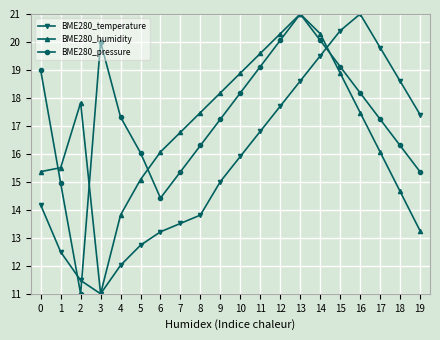

Reading left to right, what are all the values shown in this chart?

BME280_temperature: 14.2	12.5	11.5	11.0	12.0	12.7	13.2	13.5	13.8	15.0	15.9	16.8	17.7	18.6	19.5	20.4	21.0	19.8	18.6	17.4
BME280_humidity: 15.4	15.5	17.8	11.0	13.8	15.1	16.1	16.8	17.5	18.2	18.9	19.6	20.3	21.0	20.3	18.9	17.5	16.1	14.7	13.3
BME280_pressure: 19.0	15.0	11.0	20.0	17.3	16.0	14.4	15.4	16.3	17.2	18.2	19.1	20.1	21.0	20.1	19.1	18.2	17.2	16.3	15.4